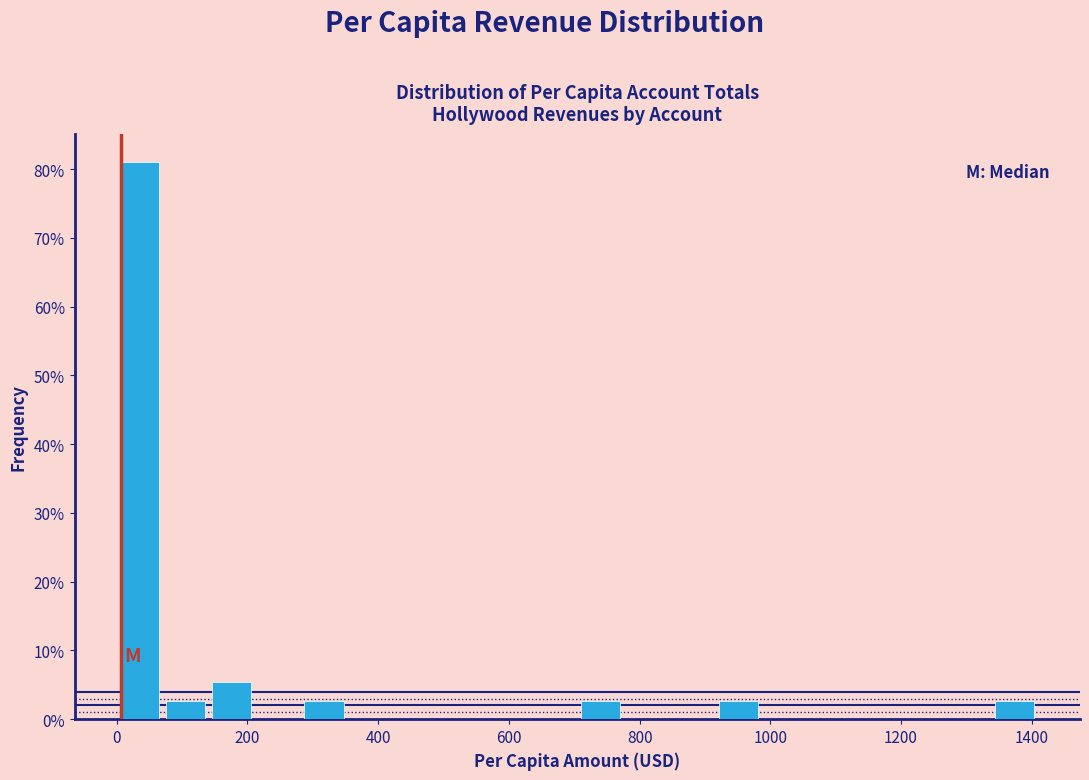

Around what value on the x-axis is the tallest bar? Give the approximate position of its centre, as read against the axis.

40